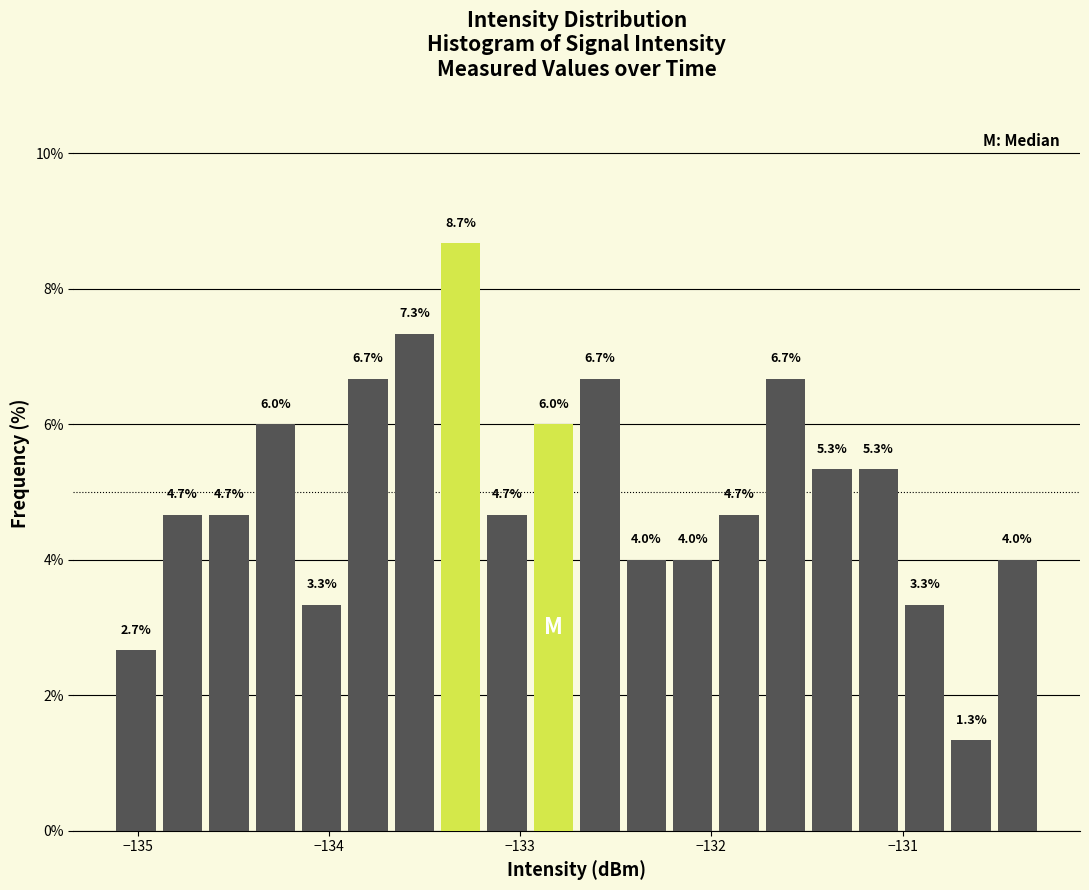

Around what value on the x-axis is the tallest bar? Give the approximate position of its centre, as read against the axis.

-133.3